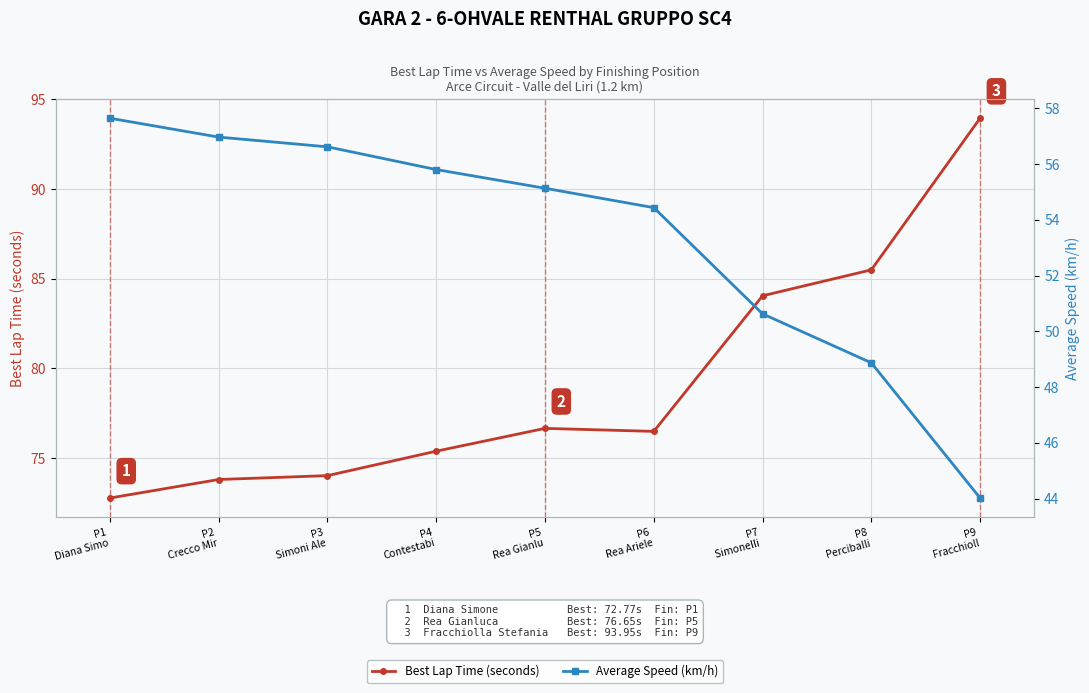

What is the difference between the maximum and minimum values in the Average Speed (km/h) series?

13.6